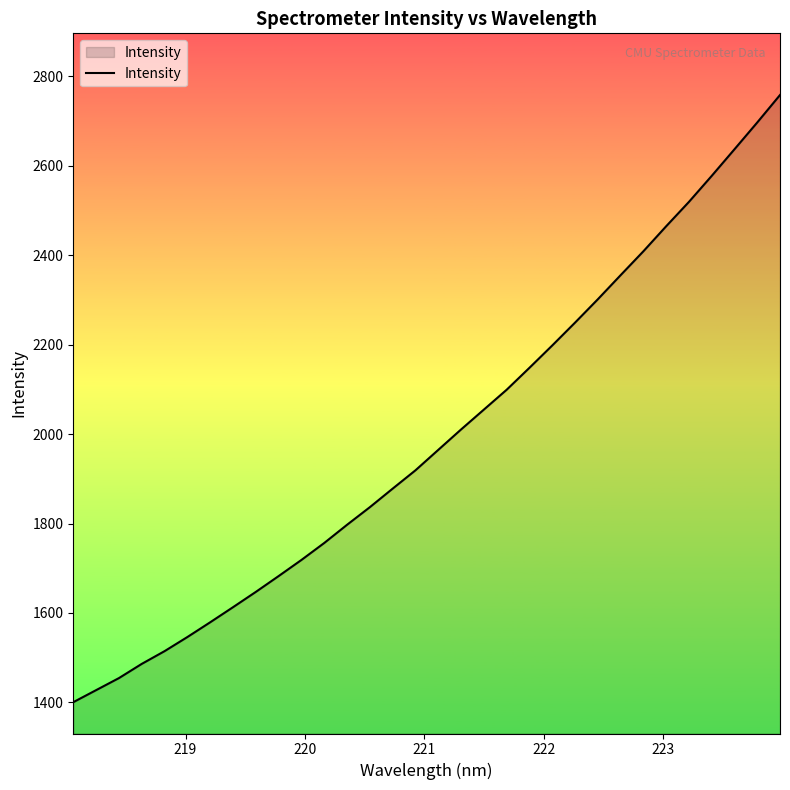

What is the maximum value shown in the chart?

2758.1